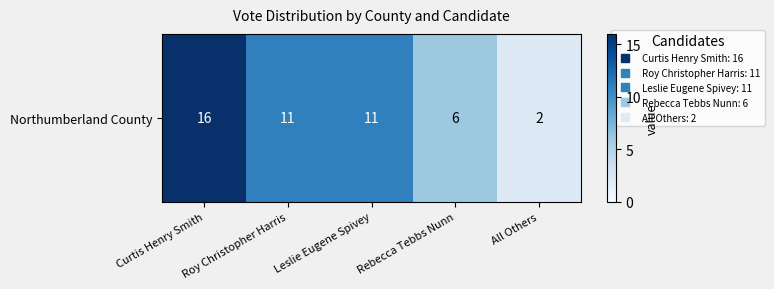

Reading left to right, list all the values displayed in this chart.

16	11	11	6	2